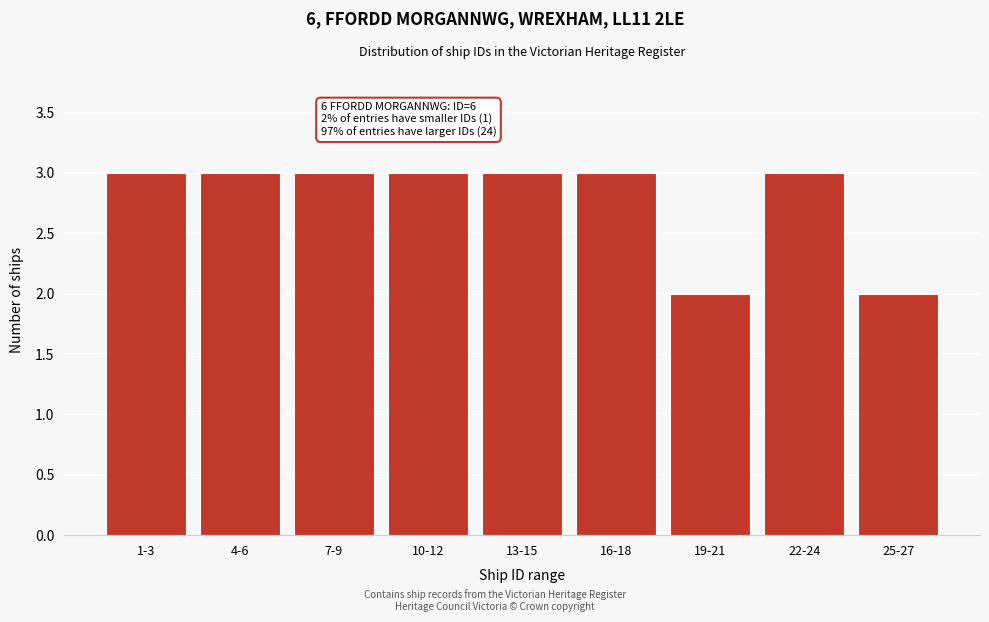

Reading left to right, what are all the values shown in this chart?

1-3=3	4-6=3	7-9=3	10-12=3	13-15=3	16-18=3	19-21=2	22-24=3	25-27=2